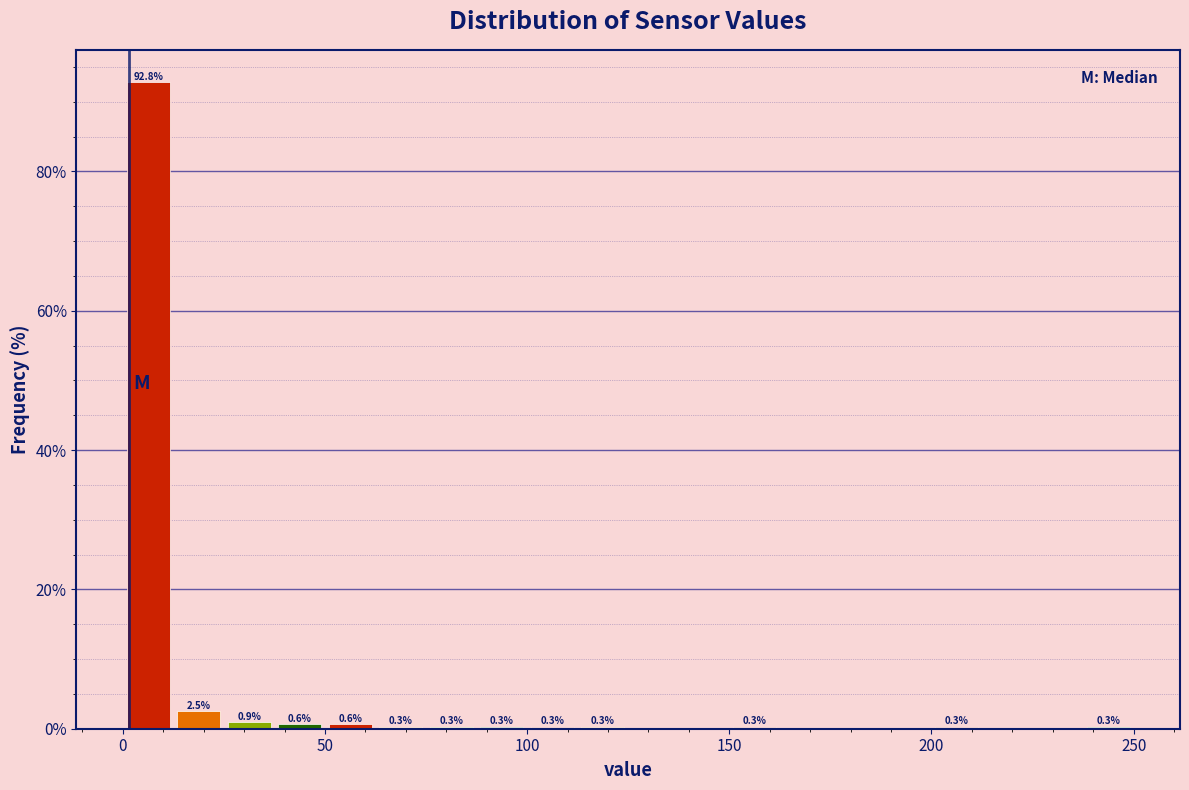

Read against the x-axis, roughly where is the centre of the tallest bar?

5